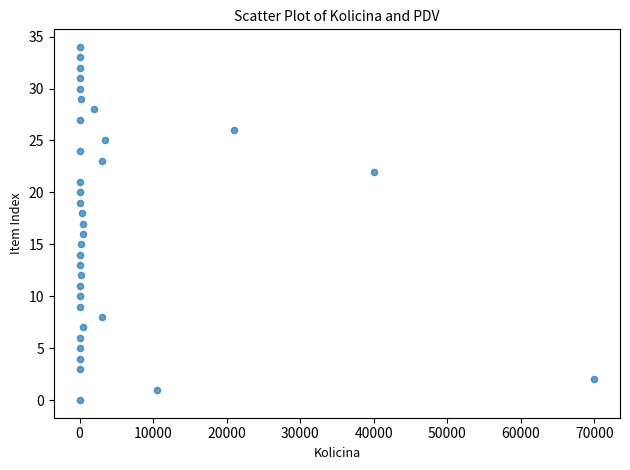

What is the range of X values (max minus min)?

69999